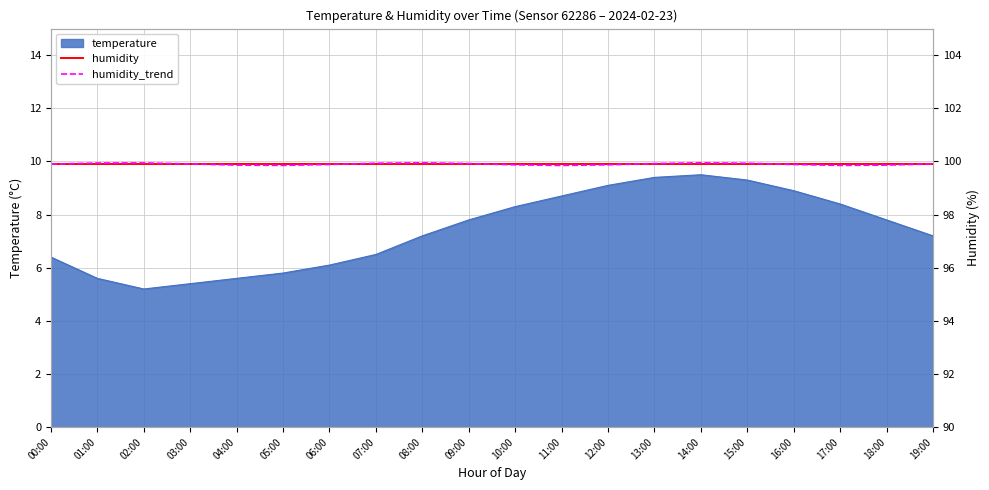

At which category is the sum across all series the highest?

14:00